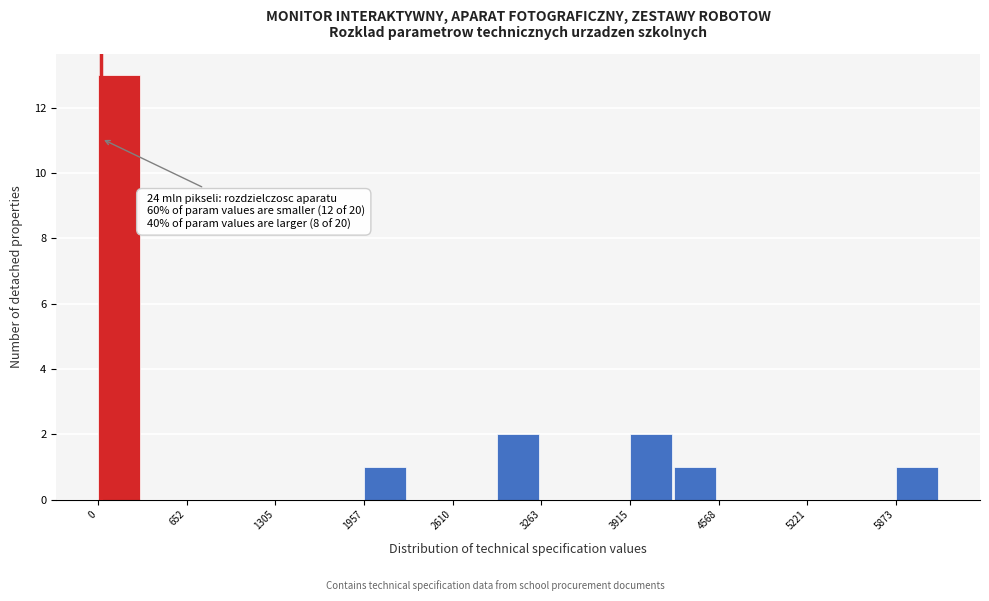

Read against the x-axis, roughly where is the centre of the tallest bar?

200